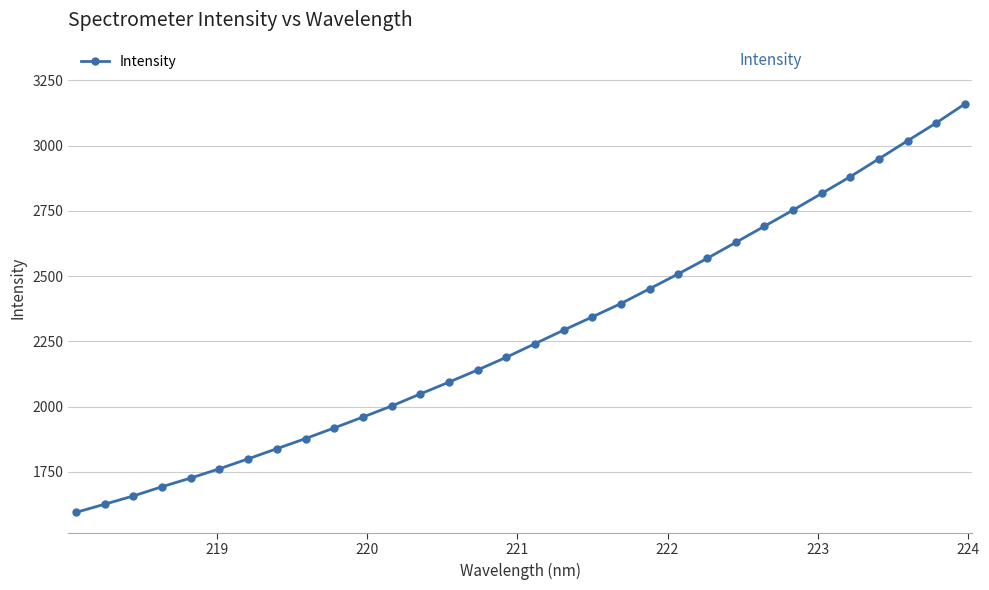

What is the value of the 23rd point from the left?

2567.4